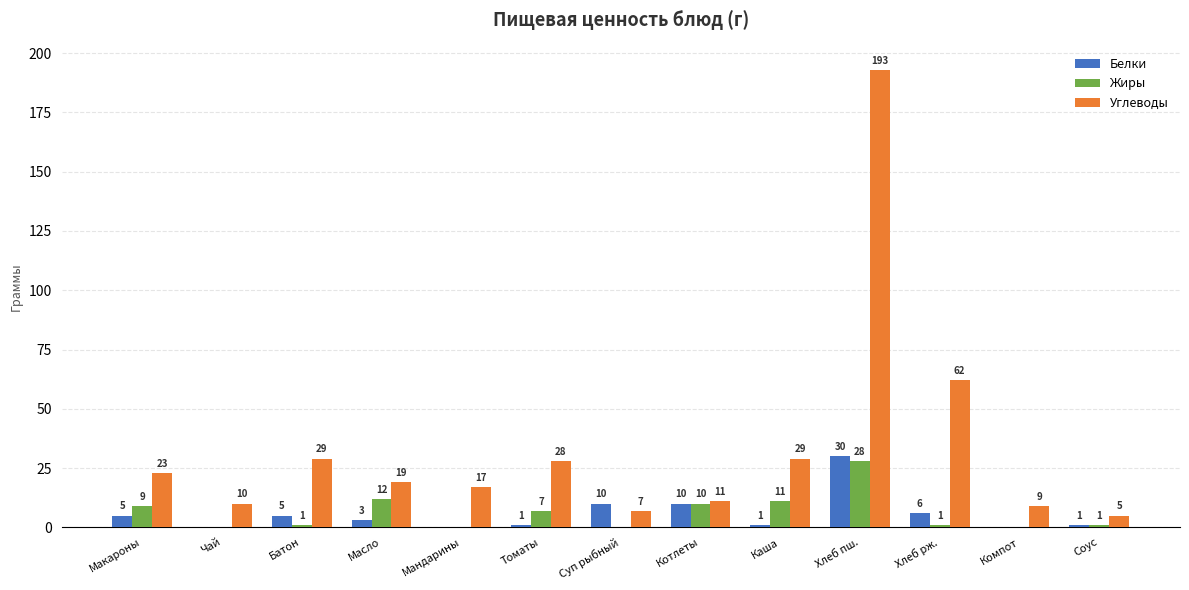

True or false: Жиры has a value of -18 at Суп рыбный.

False